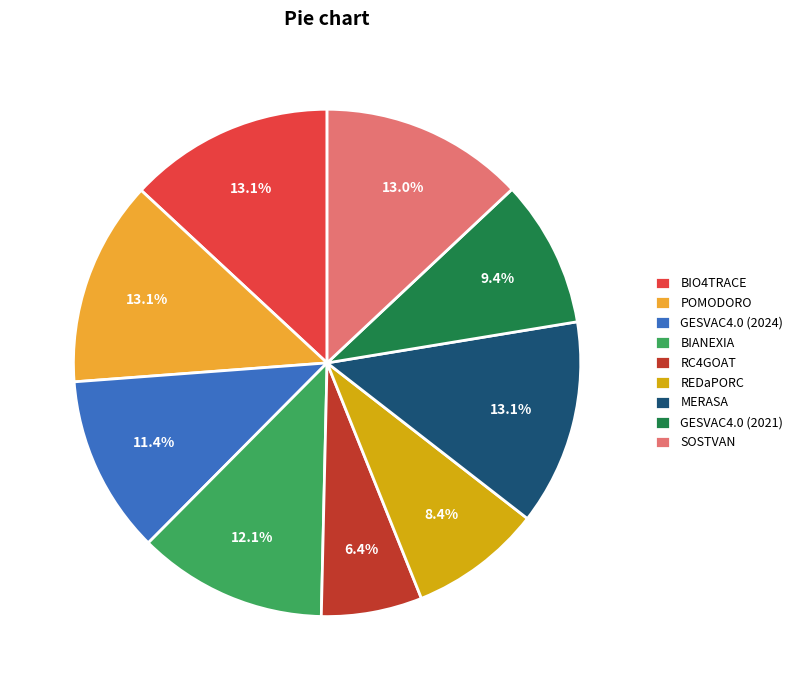

What is the smallest slice in the pie chart?

RC4GOAT